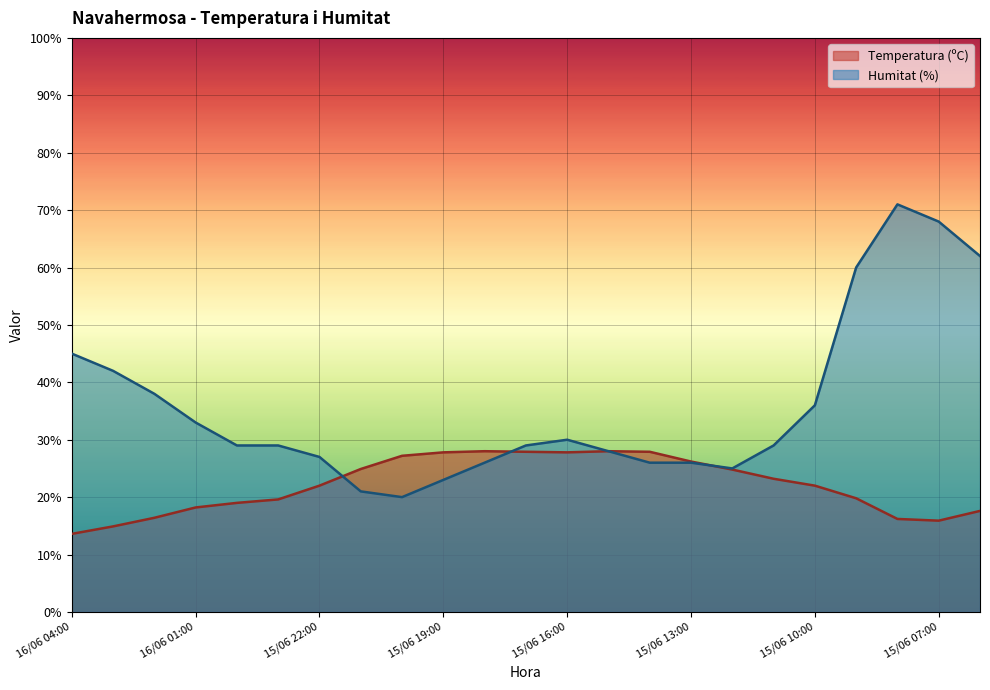

Which series ends up on top after the final intersection of Humitat (%) and Temperatura (ºC)?

Humitat (%)